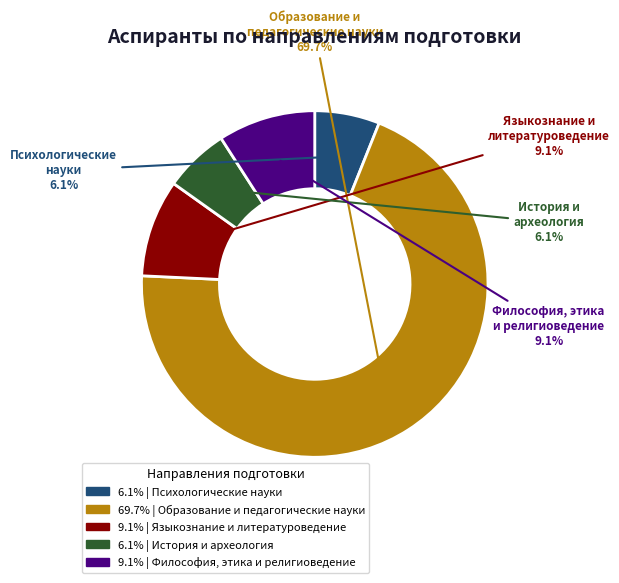

Does any single category account for the majority?

Yes